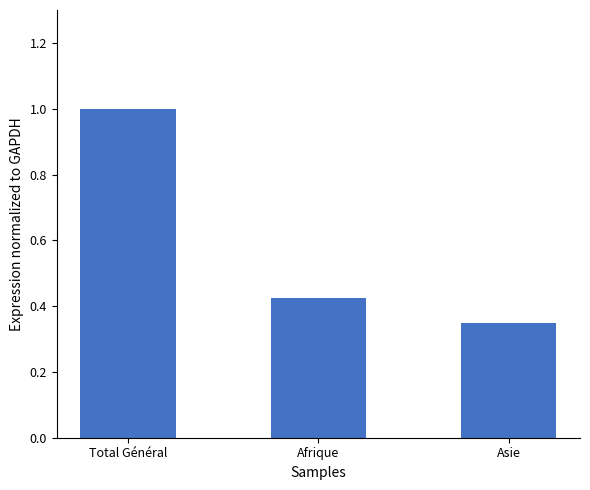

At which label is the value closest to 0?

Asie